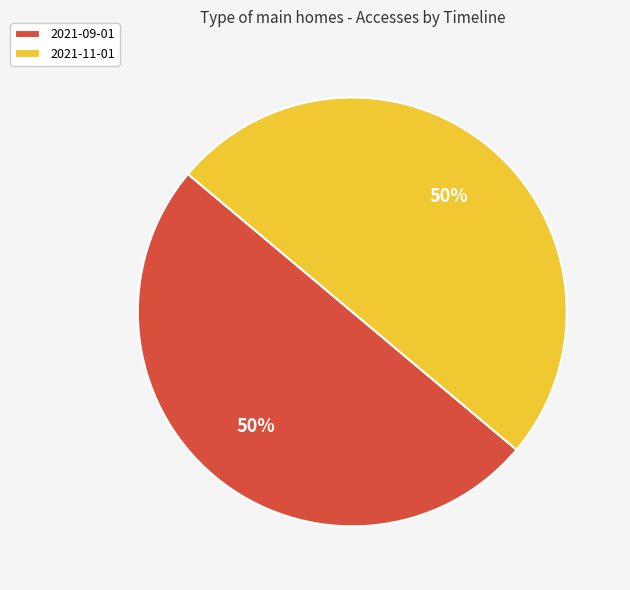

To the nearest percent, what is the average slice percentage?

50%